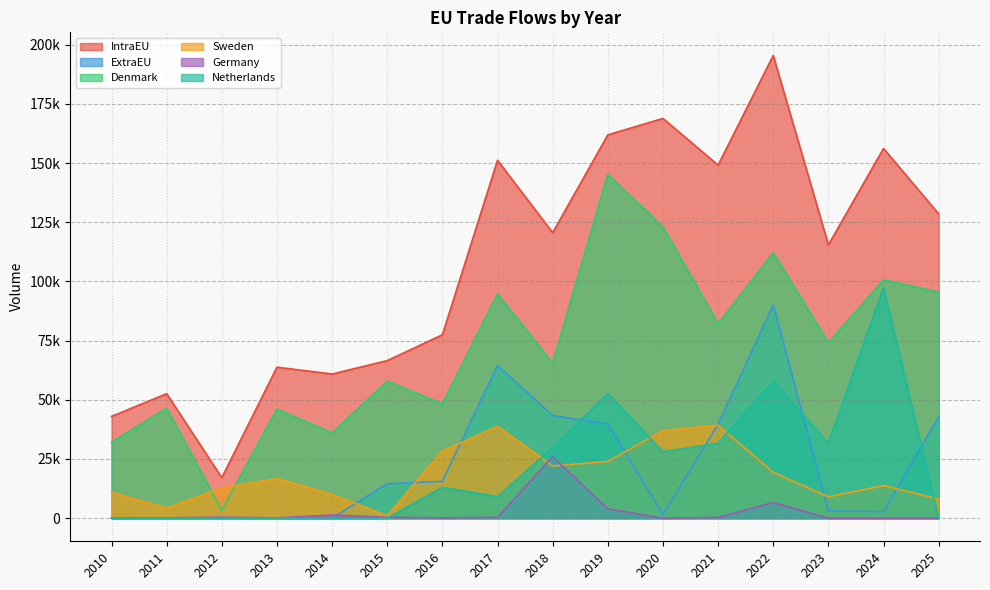

True or false: ExtraEU has more than 1 interior local peaks.

True